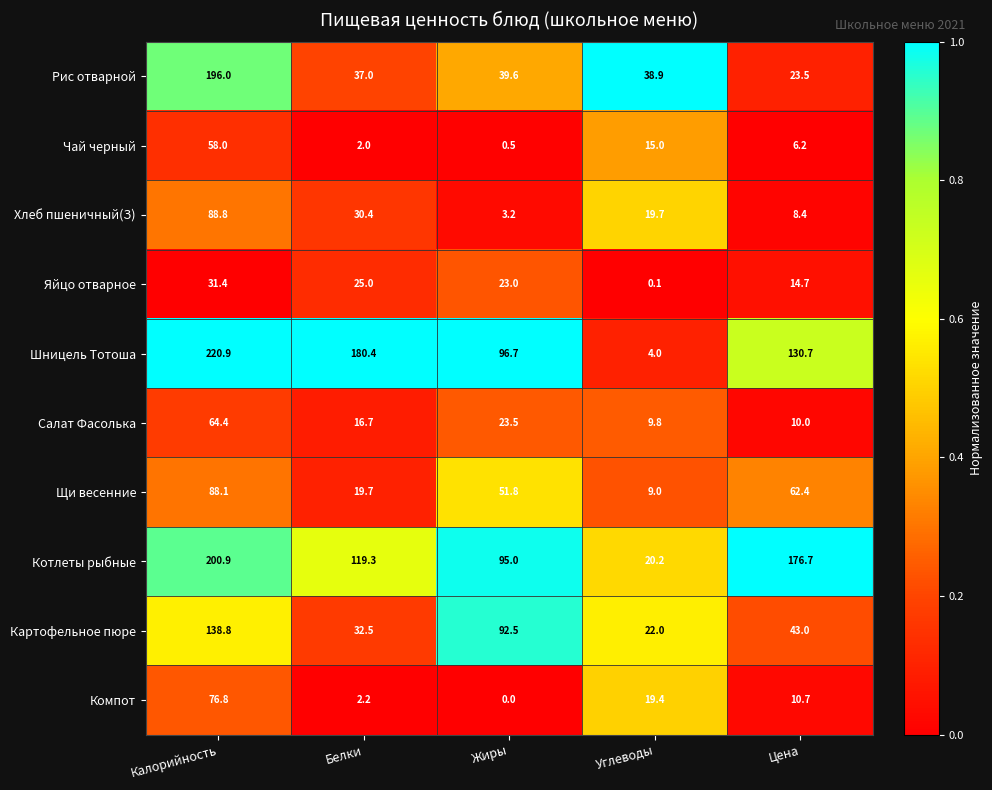

What is the sum of all Рис отварной values?

335.0